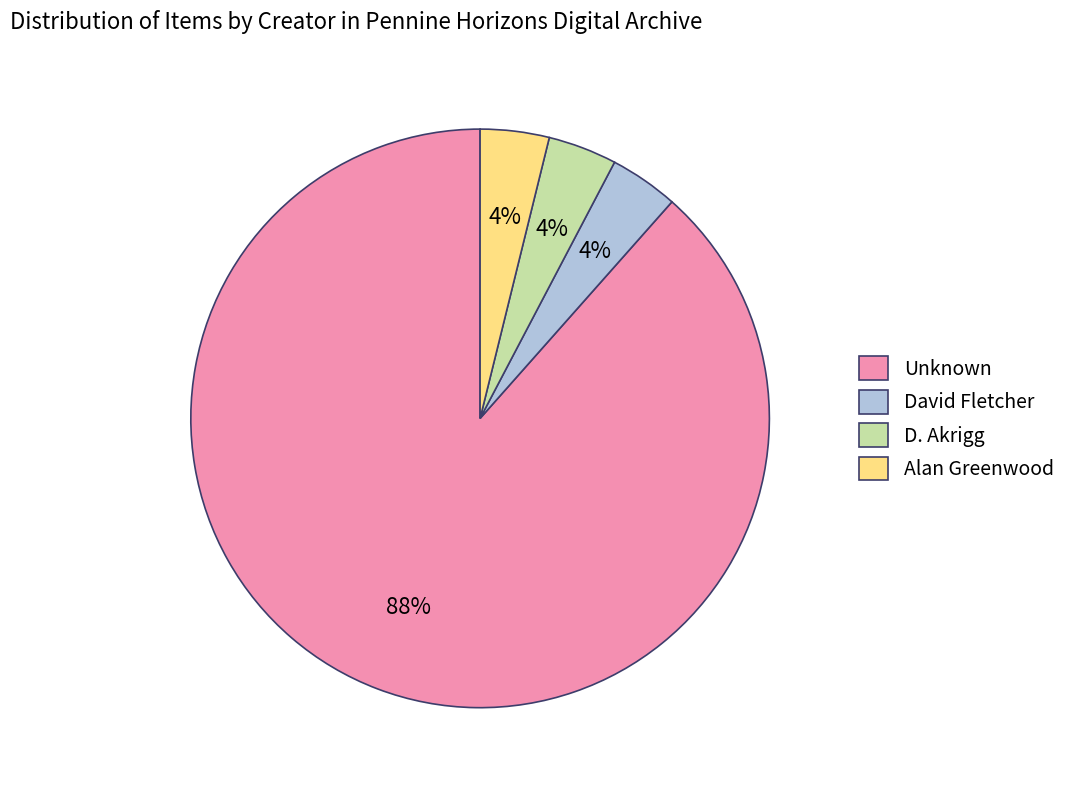

True or false: Unknown accounts for 88% of the total.

True